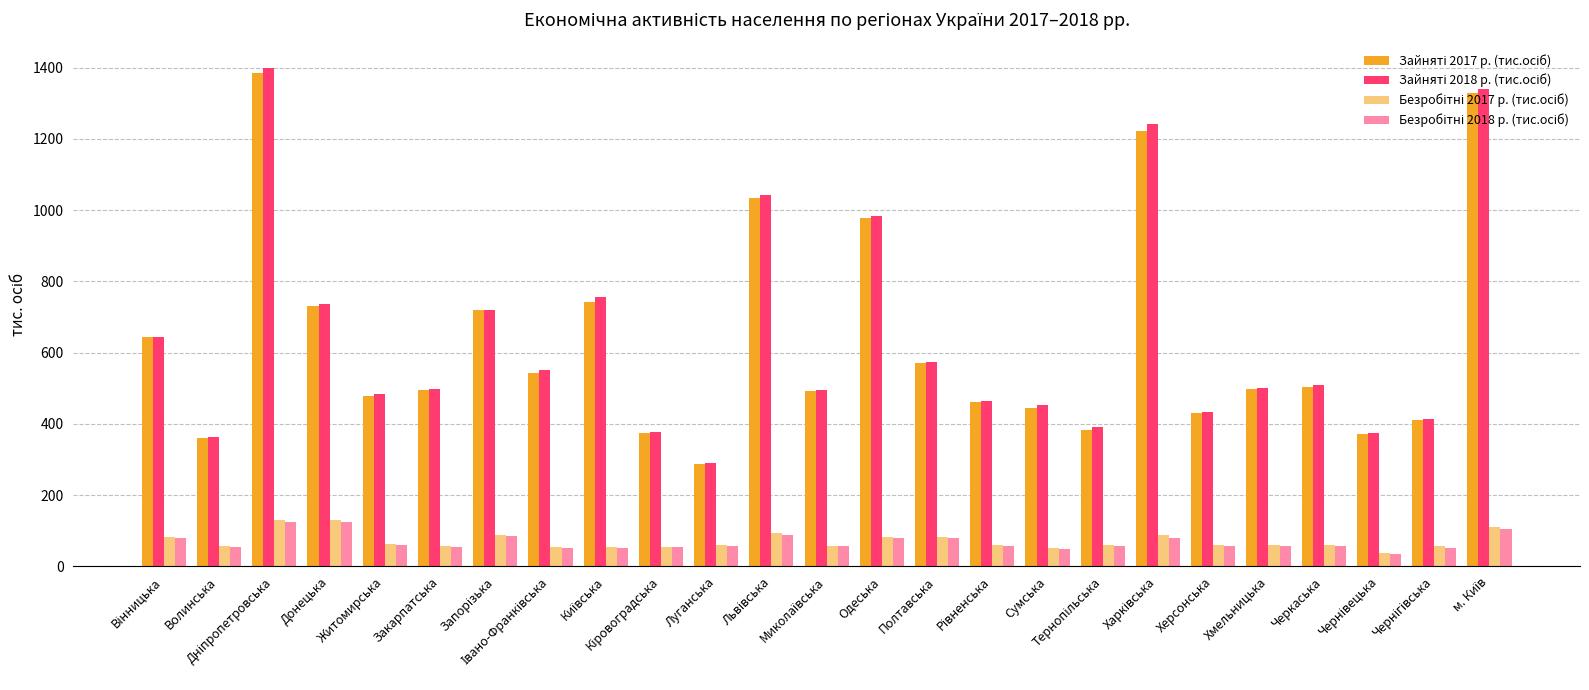

Where does the Зайняті 2018 р. (тис.осіб) series first go above 501?

Вінницька